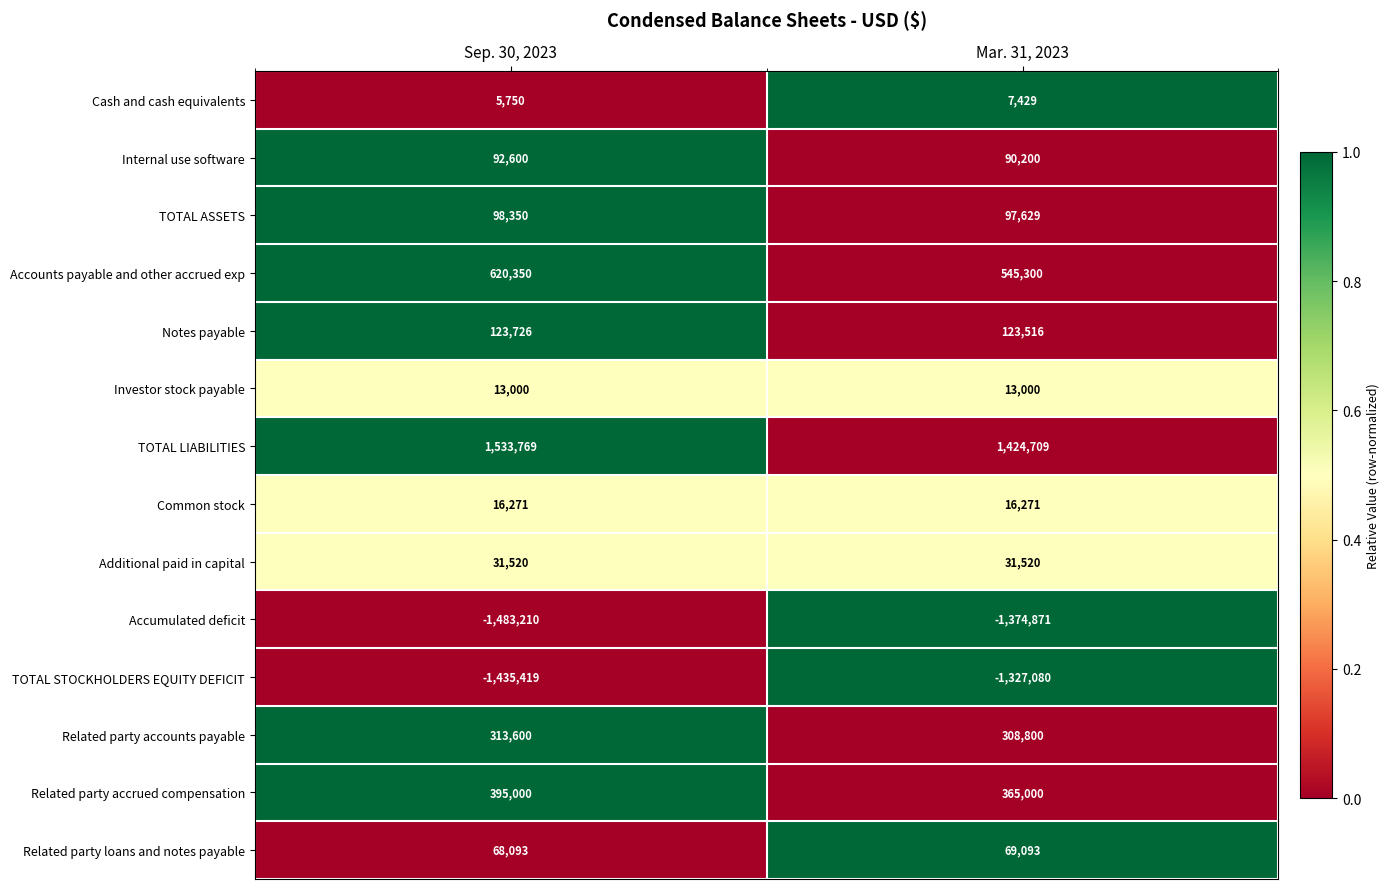

What is the total value across all series at Mar. 31, 2023?

390516